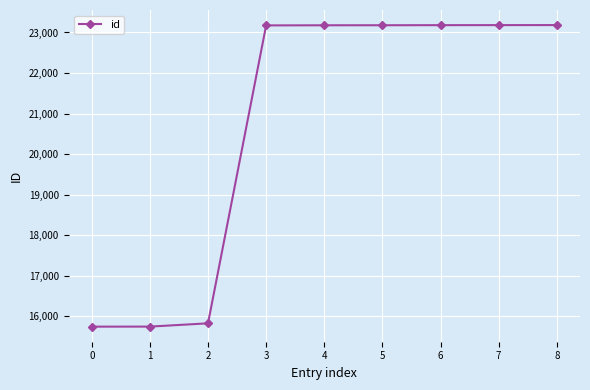

What is the value of the 5th point from the left?

23178